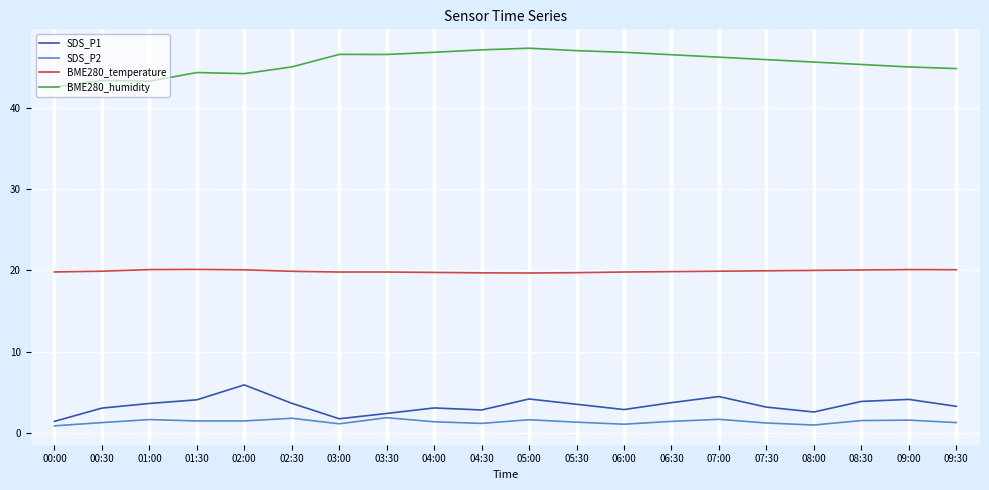

What is the total value across all series at 01:00?

68.7